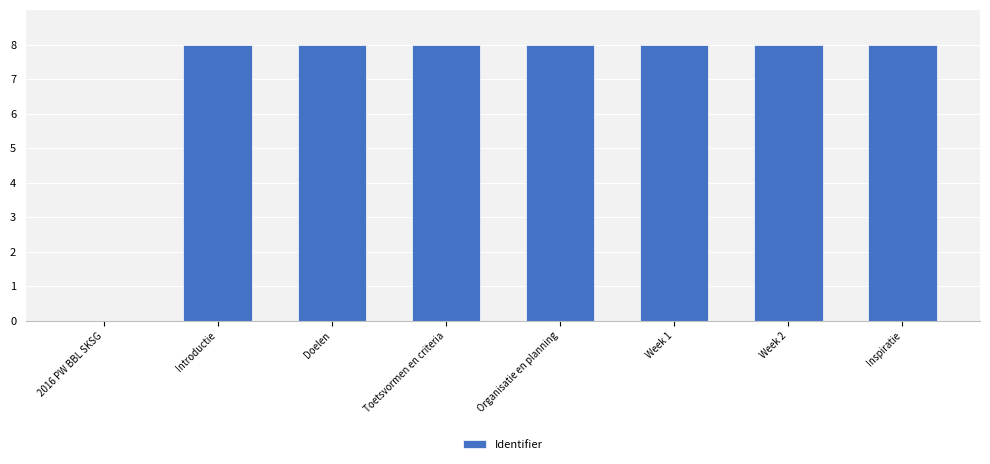

Reading left to right, what are all the values shown in this chart?

0.0	8.0	8.0	8.0	8.0	8.0	8.0	8.0